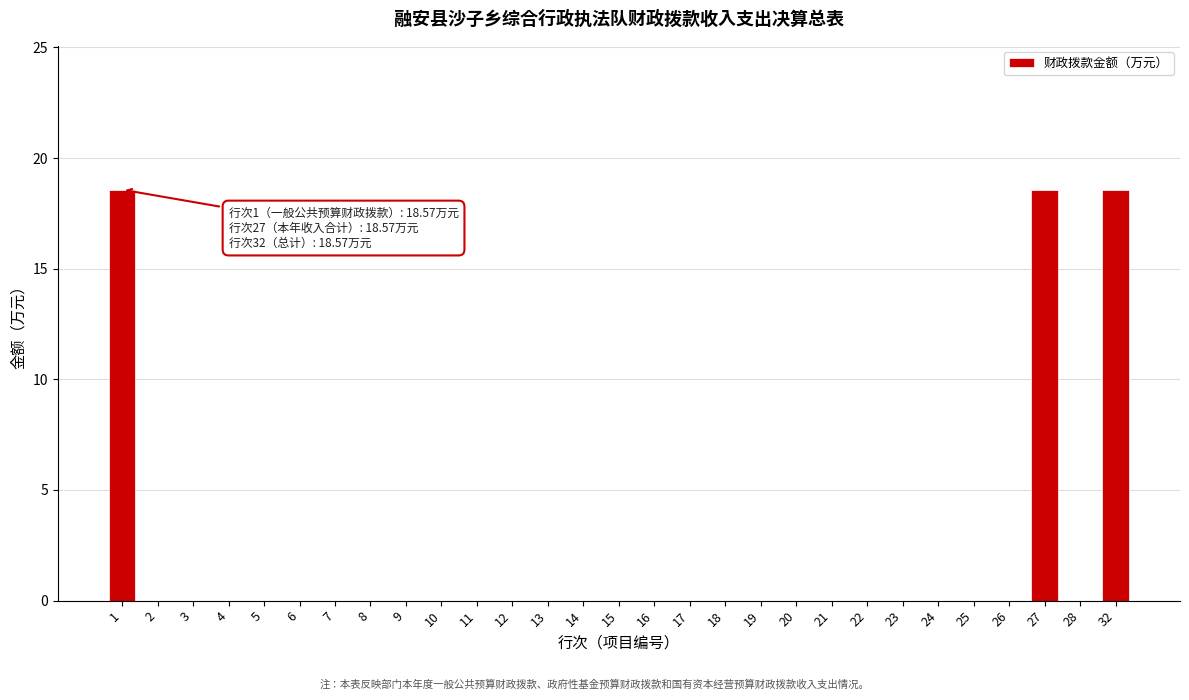

Reading left to right, extract all data points from this chart.

1=18.6	2=0.0	3=0.0	4=0.0	5=0.0	6=0.0	7=0.0	8=0.0	9=0.0	10=0.0	11=0.0	12=0.0	13=0.0	14=0.0	15=0.0	16=0.0	17=0.0	18=0.0	19=0.0	20=0.0	21=0.0	22=0.0	23=0.0	24=0.0	25=0.0	26=0.0	27=18.6	28=0.0	32=18.6